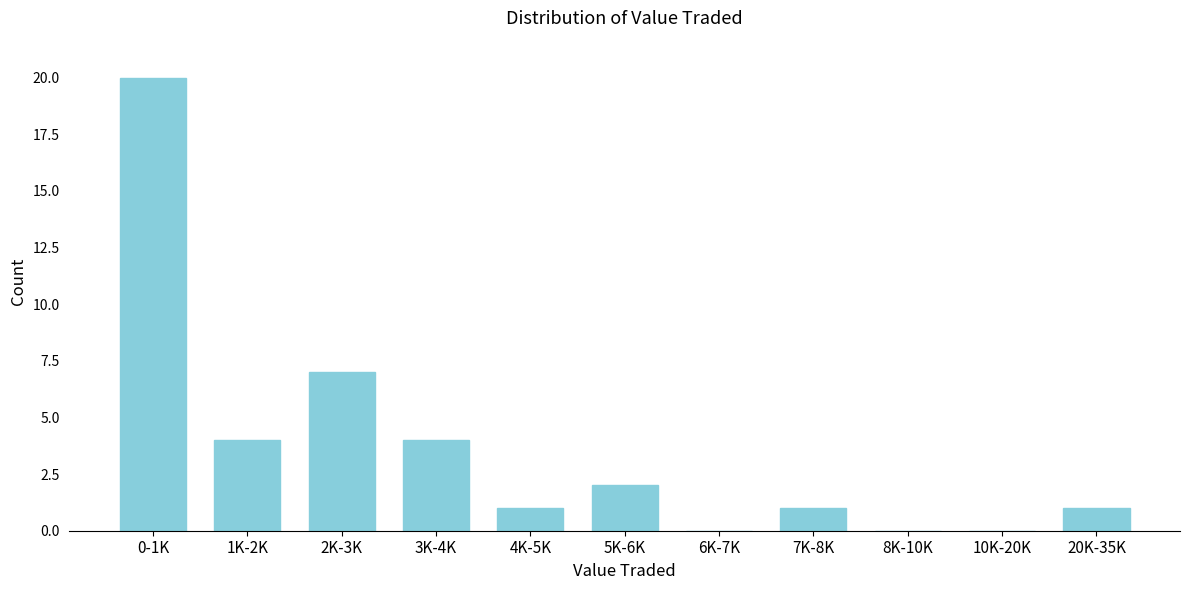

Reading left to right, list all the values displayed in this chart.

0-1K=20	1K-2K=4	2K-3K=7	3K-4K=4	4K-5K=1	5K-6K=2	6K-7K=0	7K-8K=1	8K-10K=0	10K-20K=0	20K-35K=1